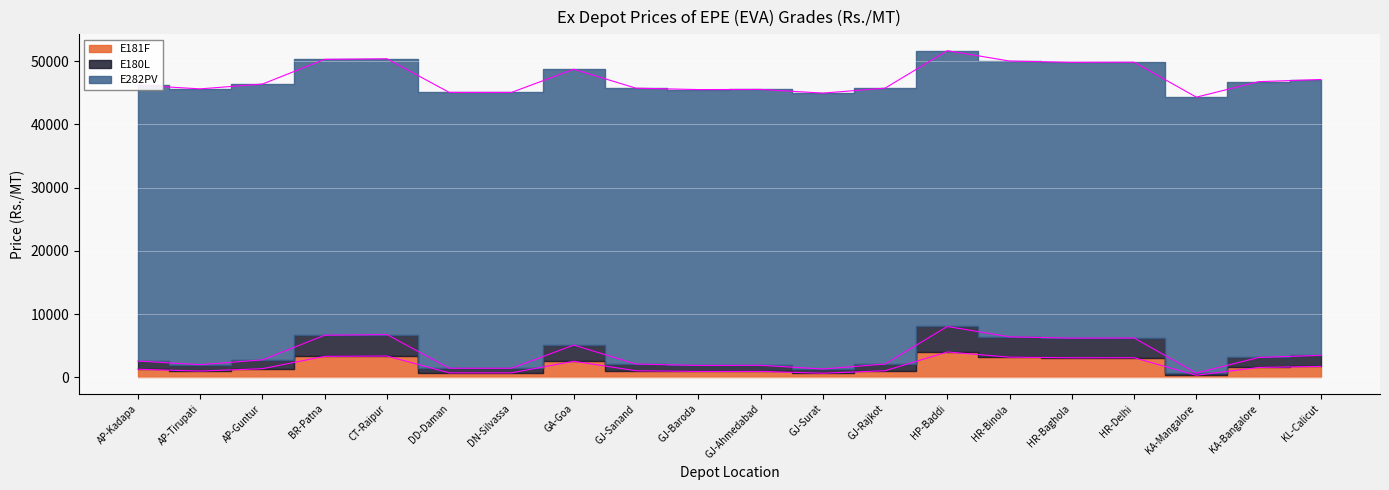

The value of E282PV at HR-Binola is 19687. True or false?

False